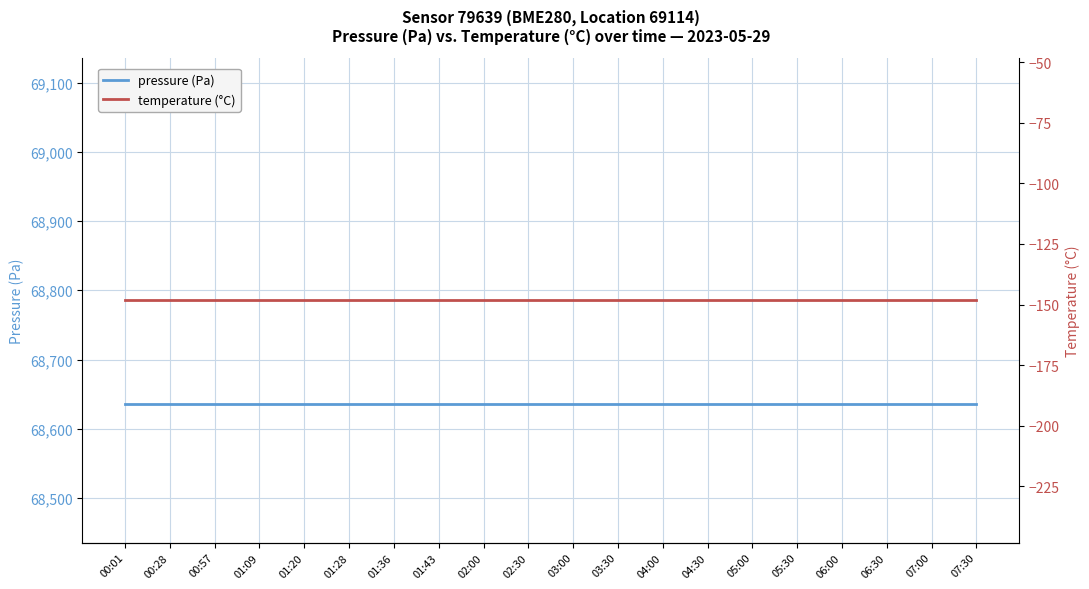

What is the label of the 13th point from the right?

01:43